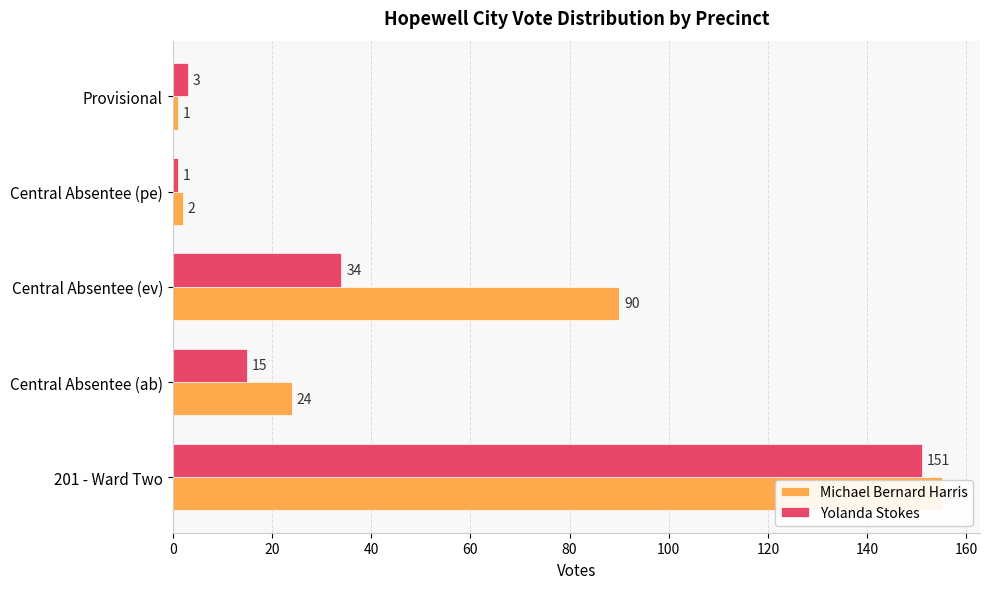

Which series has the largest range (max minus min)?

Michael Bernard Harris